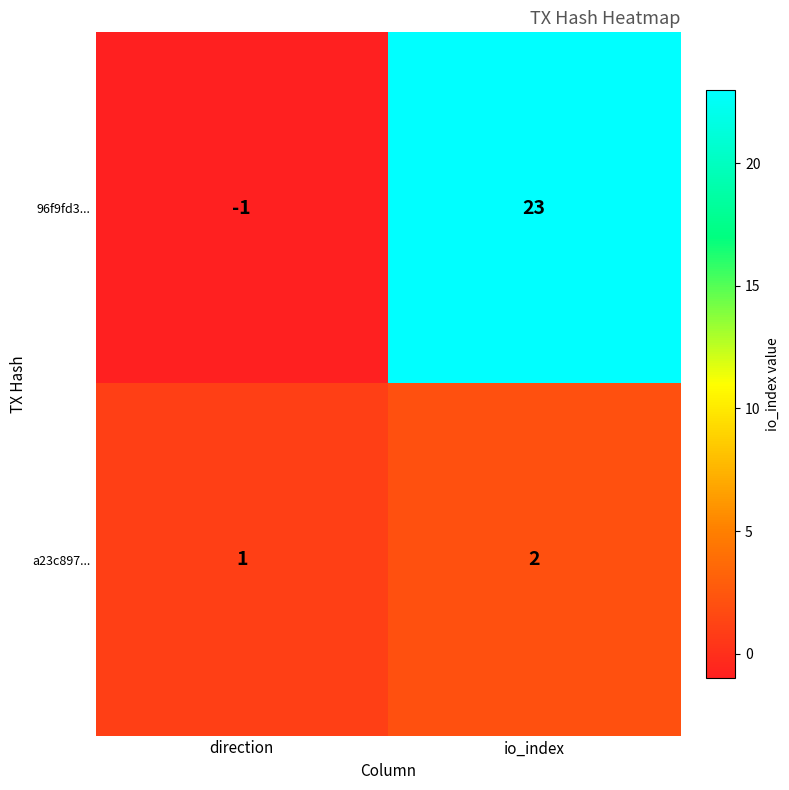

What is the sum of all 96f9fd3... values?

22